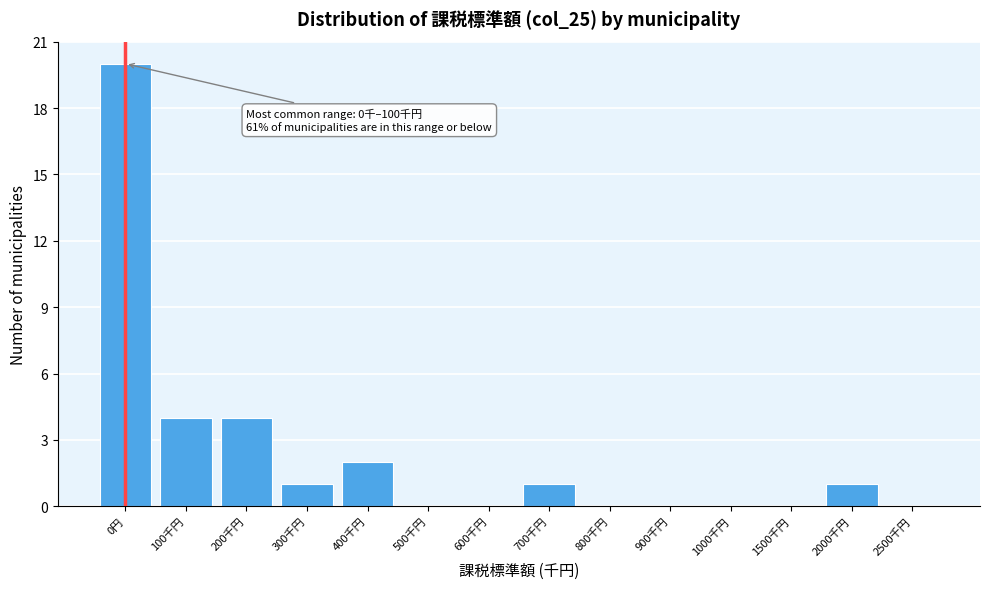

Reading left to right, extract all data points from this chart.

0円=20	100千円=4	200千円=4	300千円=1	400千円=2	500千円=0	600千円=0	700千円=1	800千円=0	900千円=0	1000千円=0	1500千円=0	2000千円=1	2500千円=0